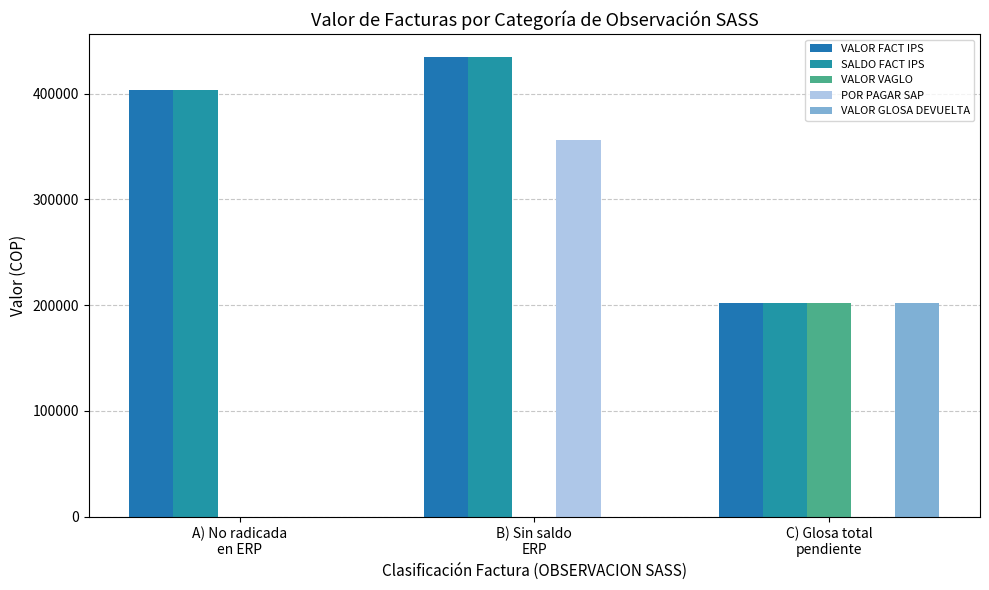

How many groups of bars are there?

3